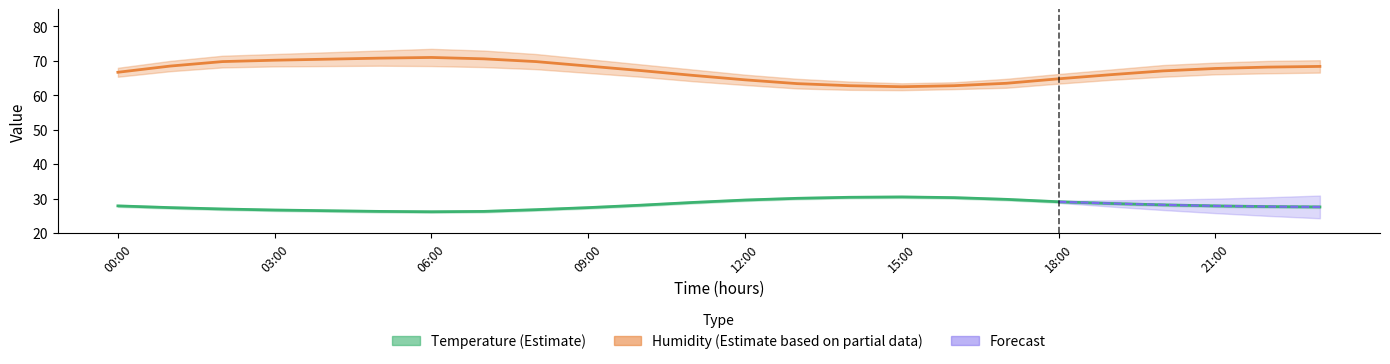

True or false: Temperature (Estimate) and Humidity (Estimate based on partial data) cross at least once.

False